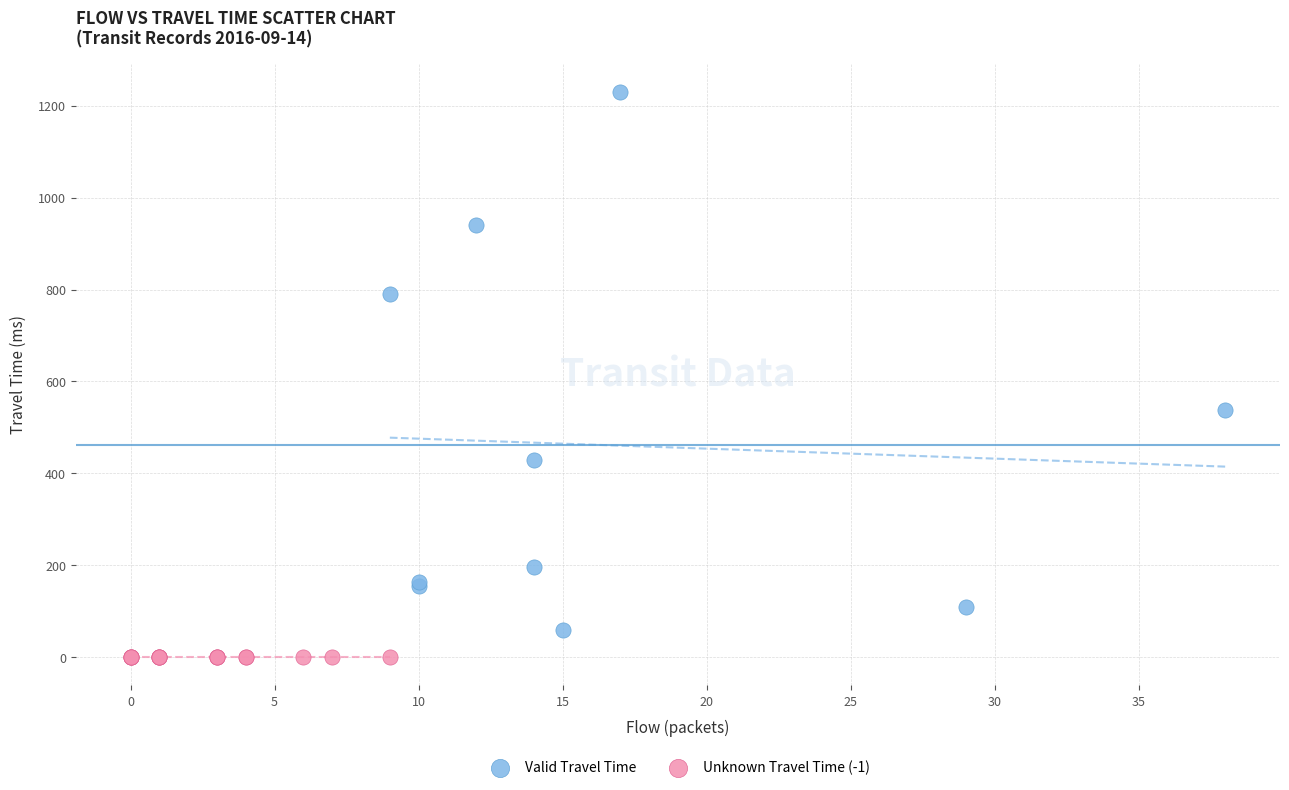

Which series contains the highest Y value?

Valid Travel Time